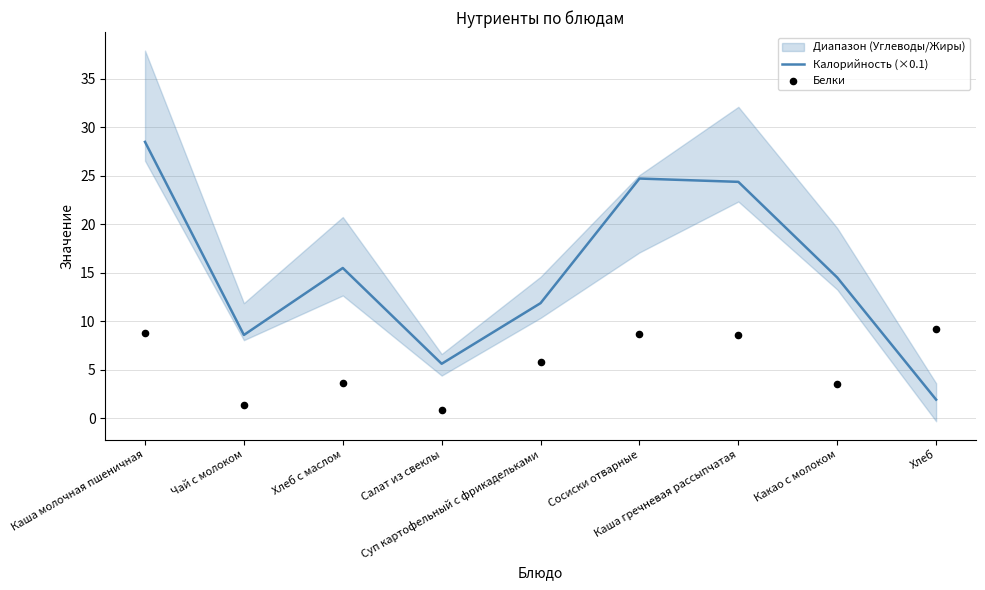

At which category is the sum across all series the highest?

Каша молочная пшеничная